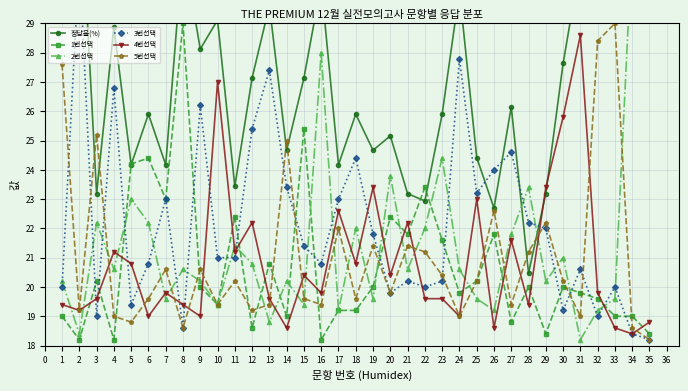

What is the value of the 1번선택 point at the 7th from the left?

23.0